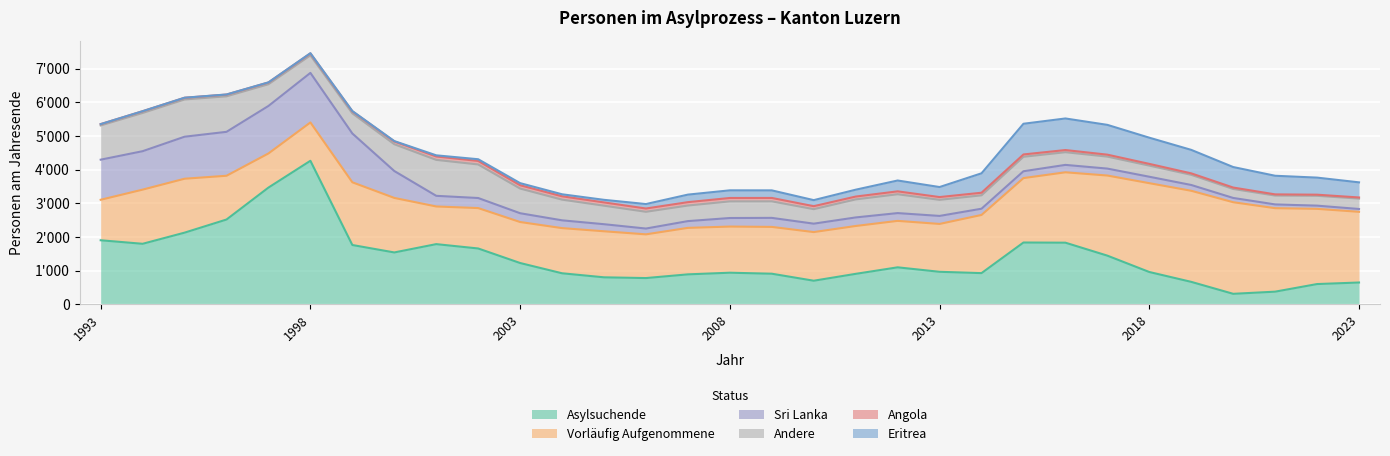

Does the chart display data point markers on the line(s)?

No